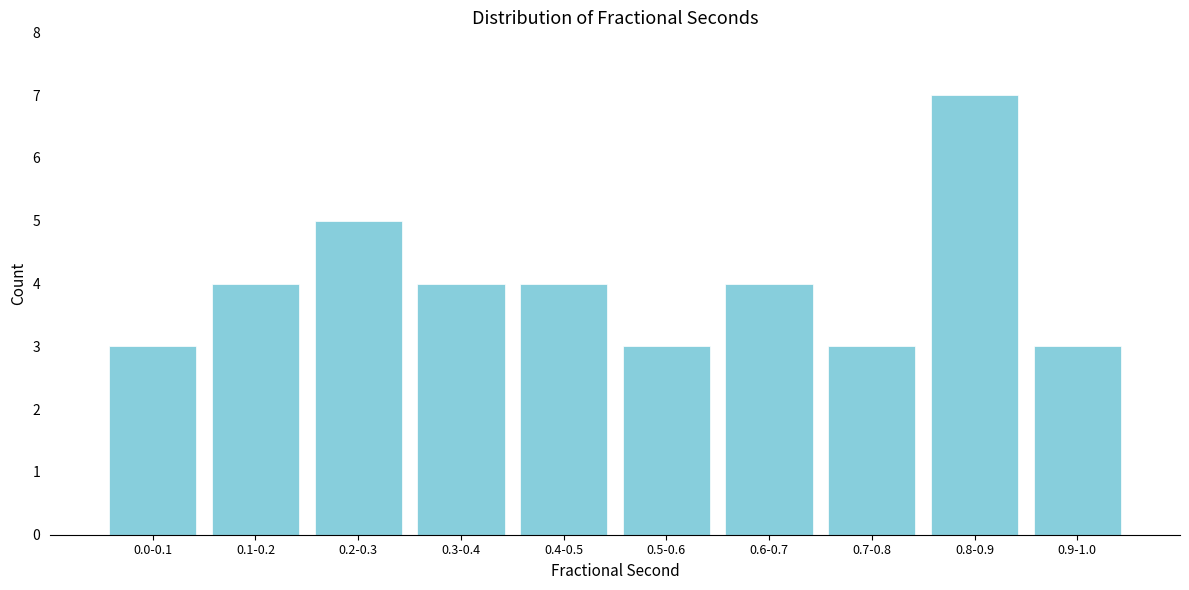

Reading left to right, list all the values displayed in this chart.

0.0-0.1=3	0.1-0.2=4	0.2-0.3=5	0.3-0.4=4	0.4-0.5=4	0.5-0.6=3	0.6-0.7=4	0.7-0.8=3	0.8-0.9=7	0.9-1.0=3